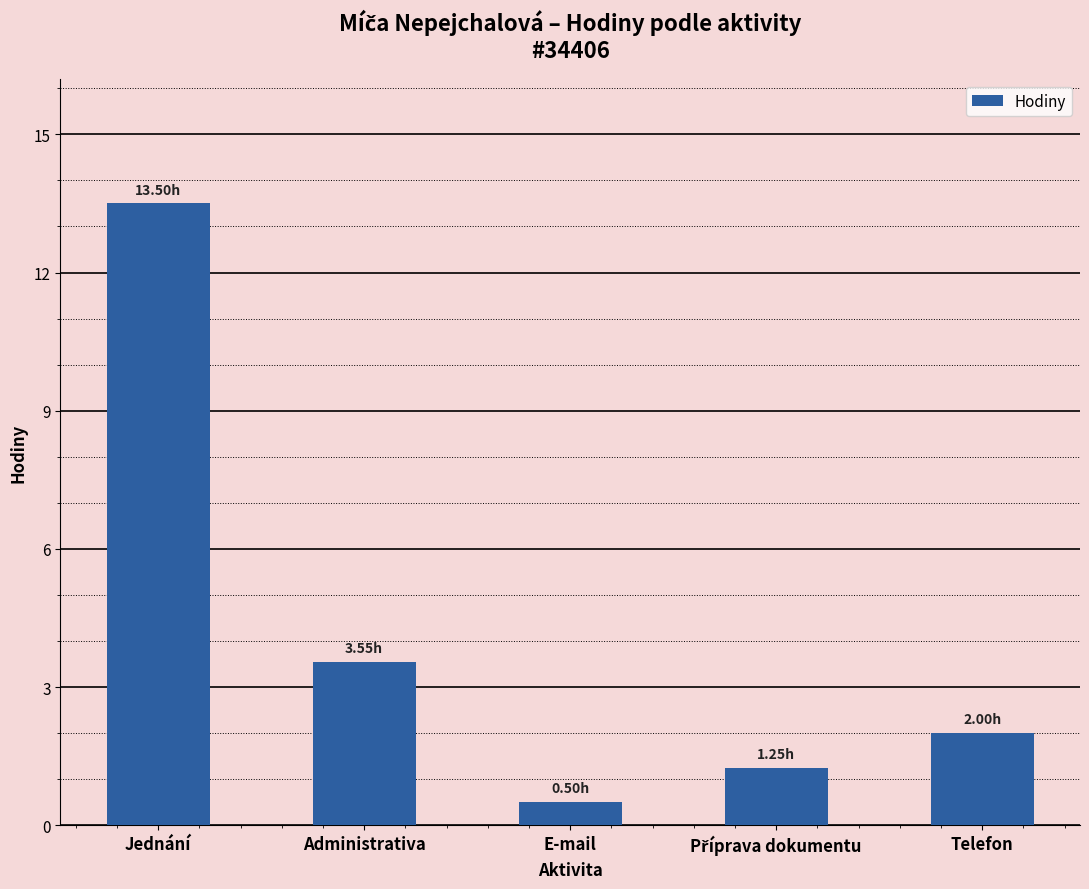

What is the sum of all values?

20.8